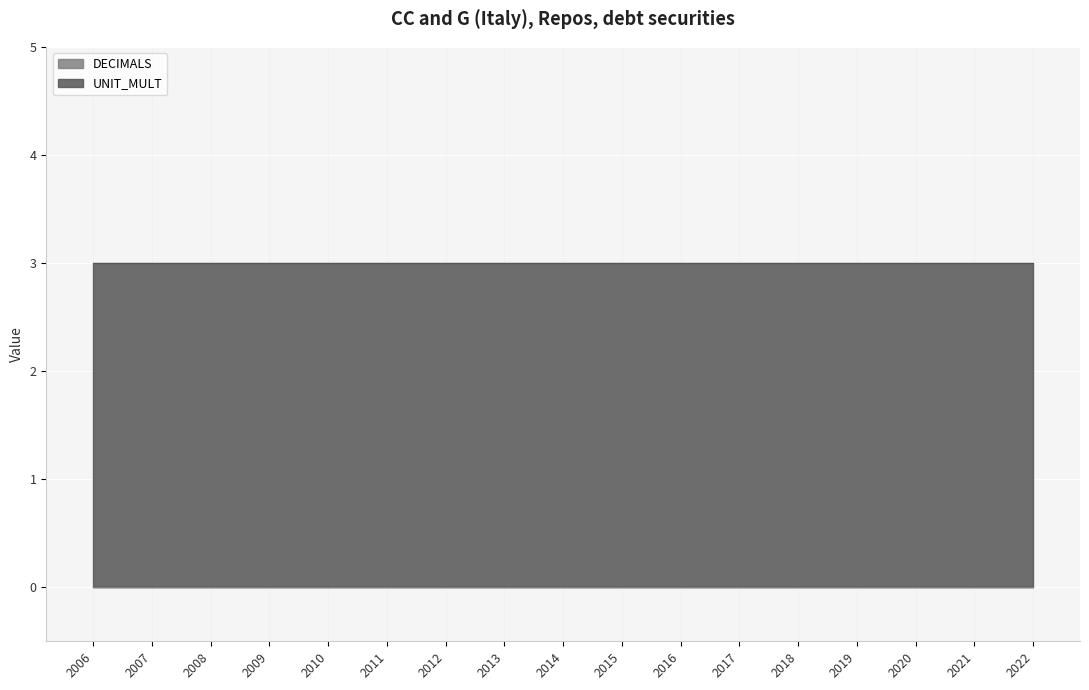

Is the value of UNIT_MULT at 2011 greater than the value of DECIMALS at 2012?

Yes